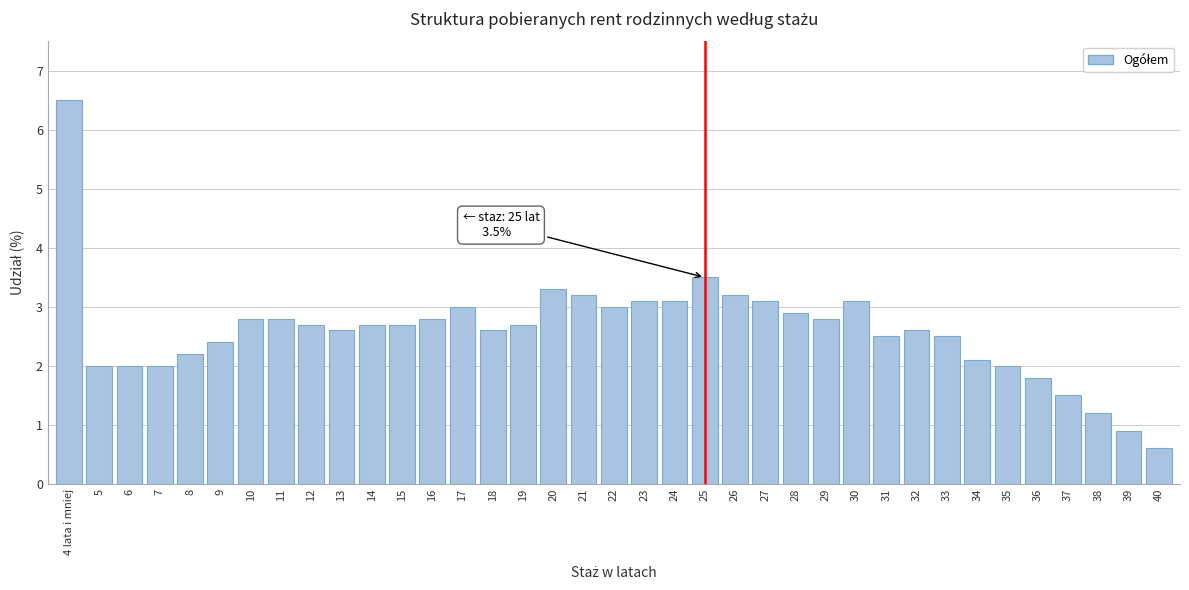

What is the sum of all values?

96.5